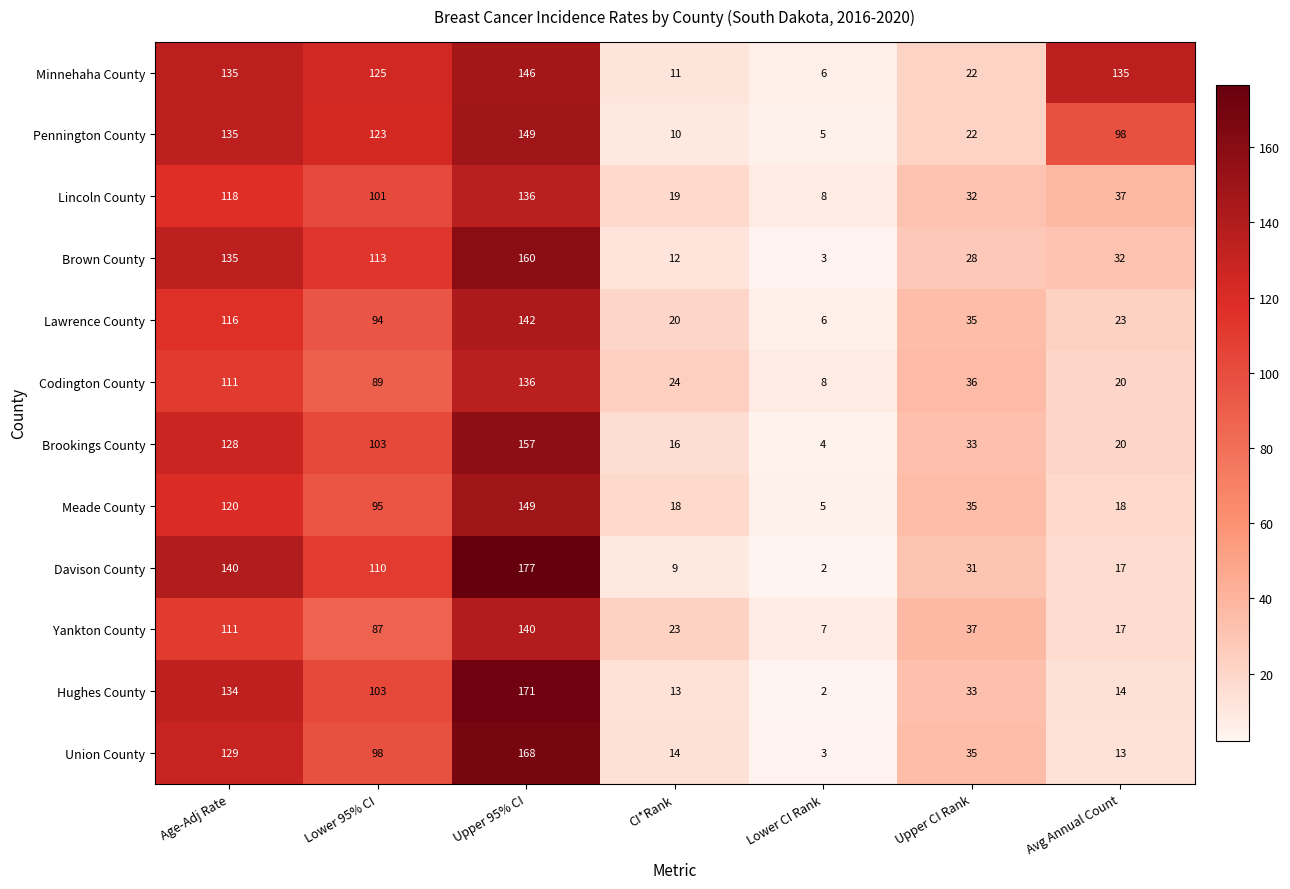

The Brookings County series shows 20 at Avg Annual Count. True or false?

True